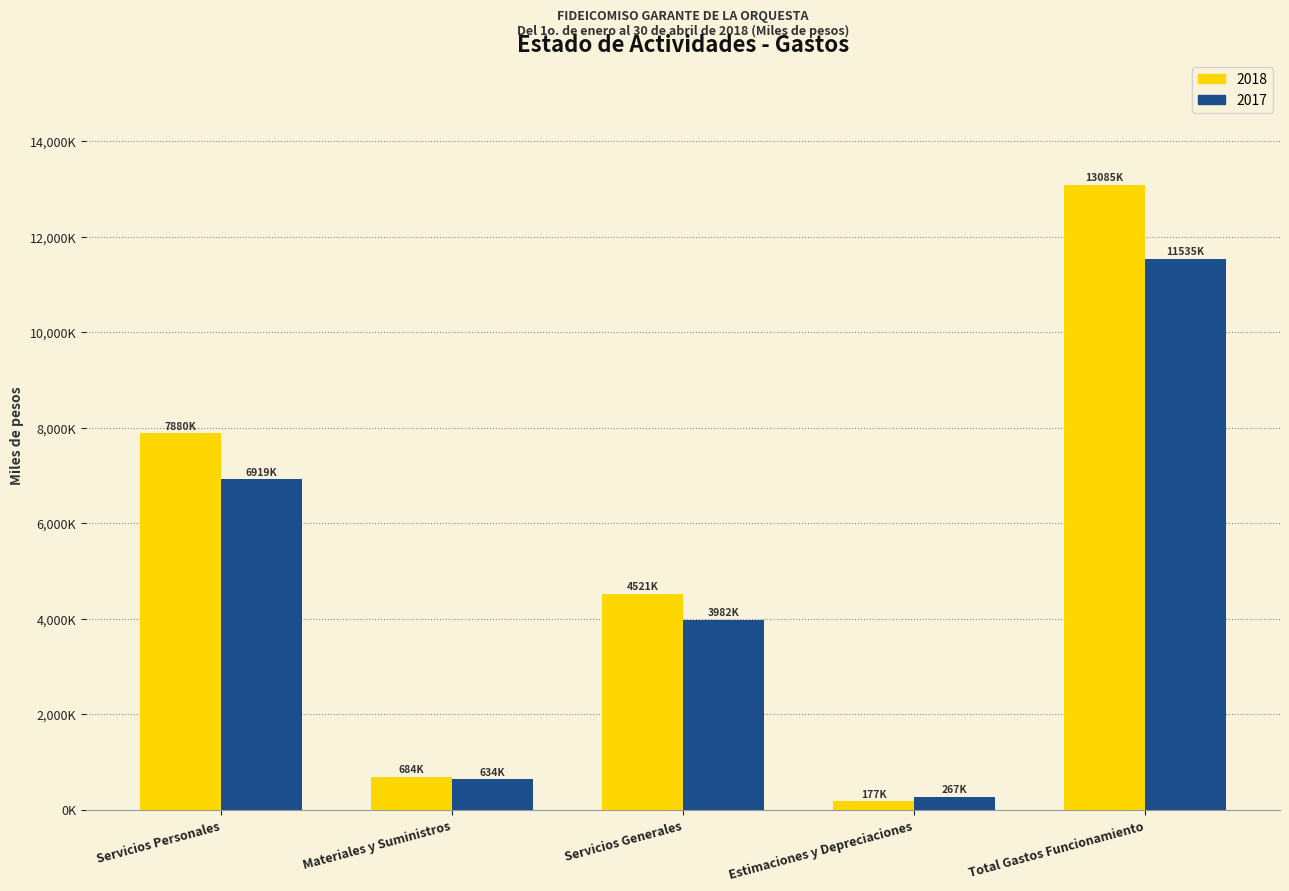

Does the chart contain any negative values?

No